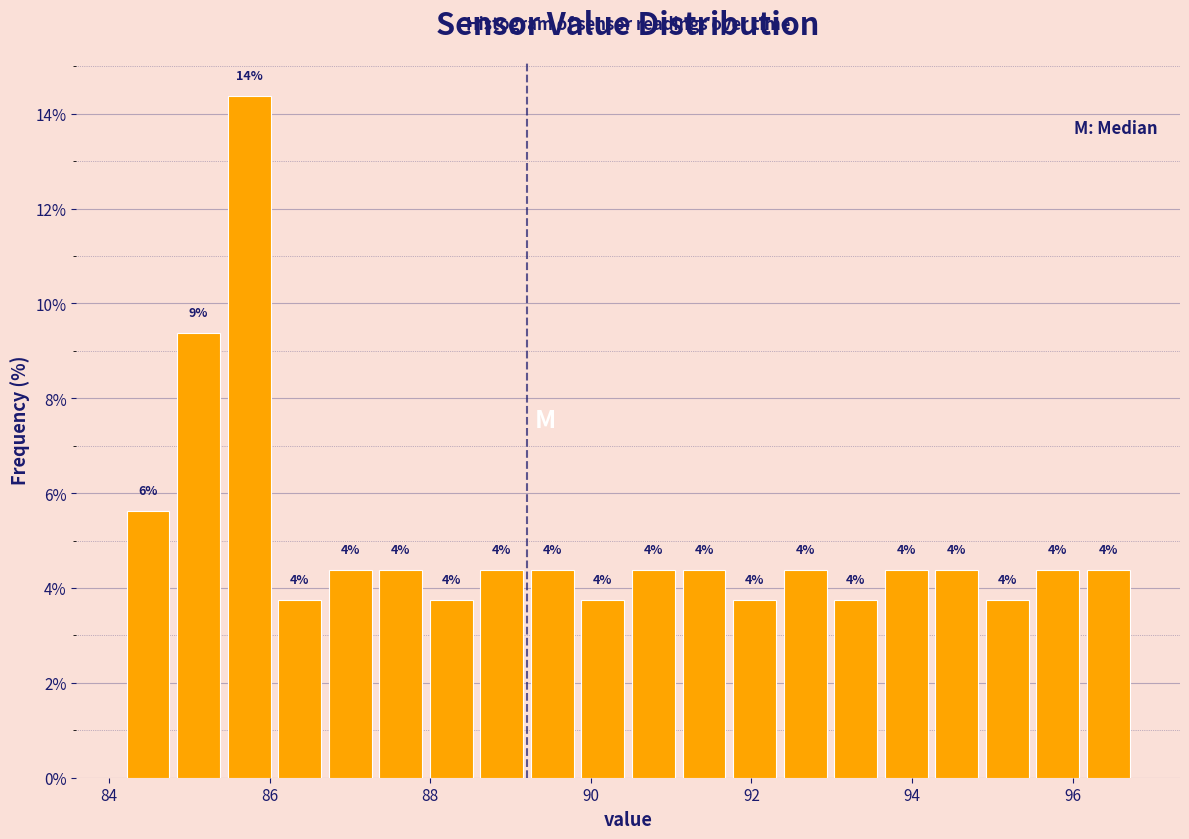

Around what value on the x-axis is the tallest bar? Give the approximate position of its centre, as read against the axis.

85.8